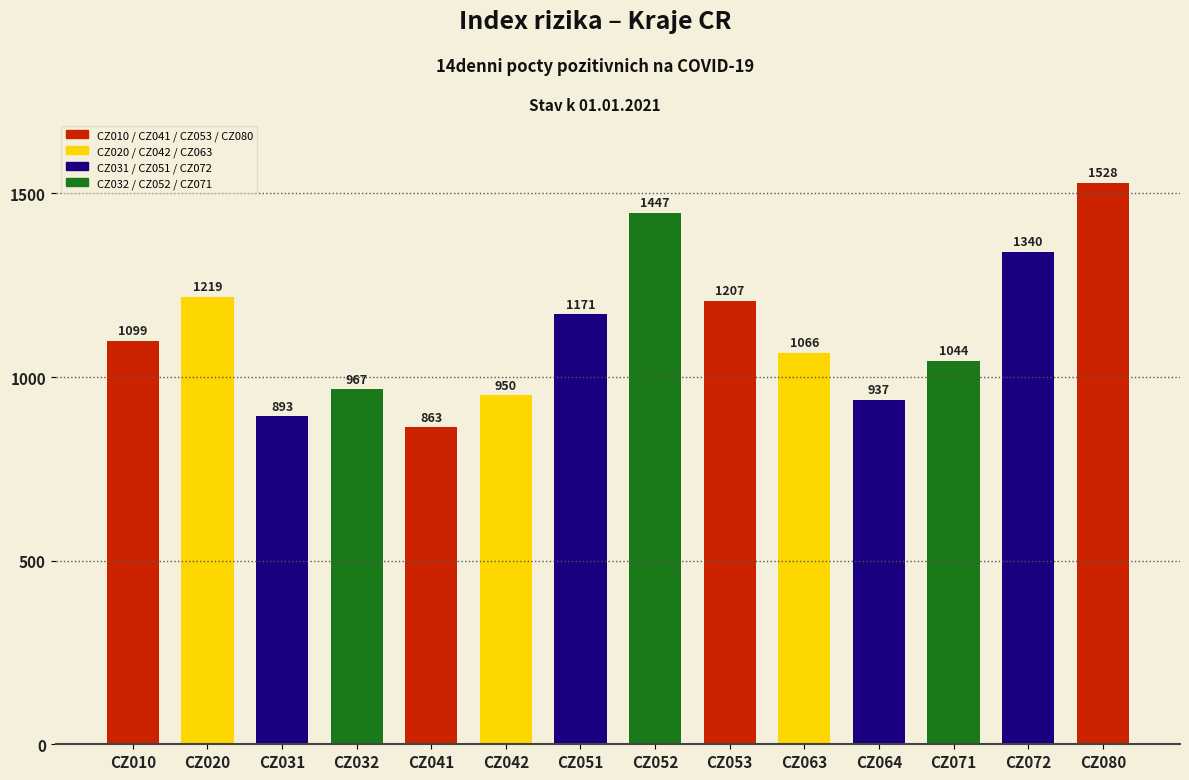

What is the value of the 7th bar from the left?

1170.6